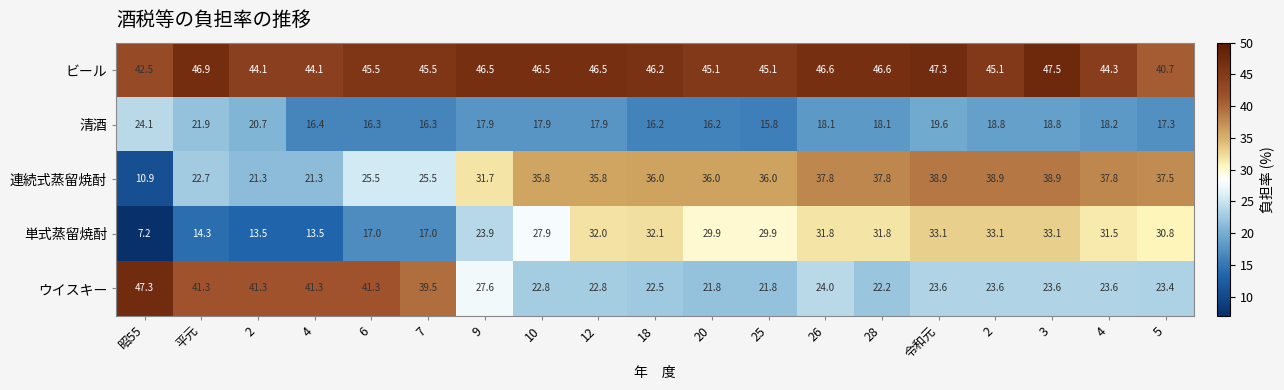

How many categories are shown in the chart?

19